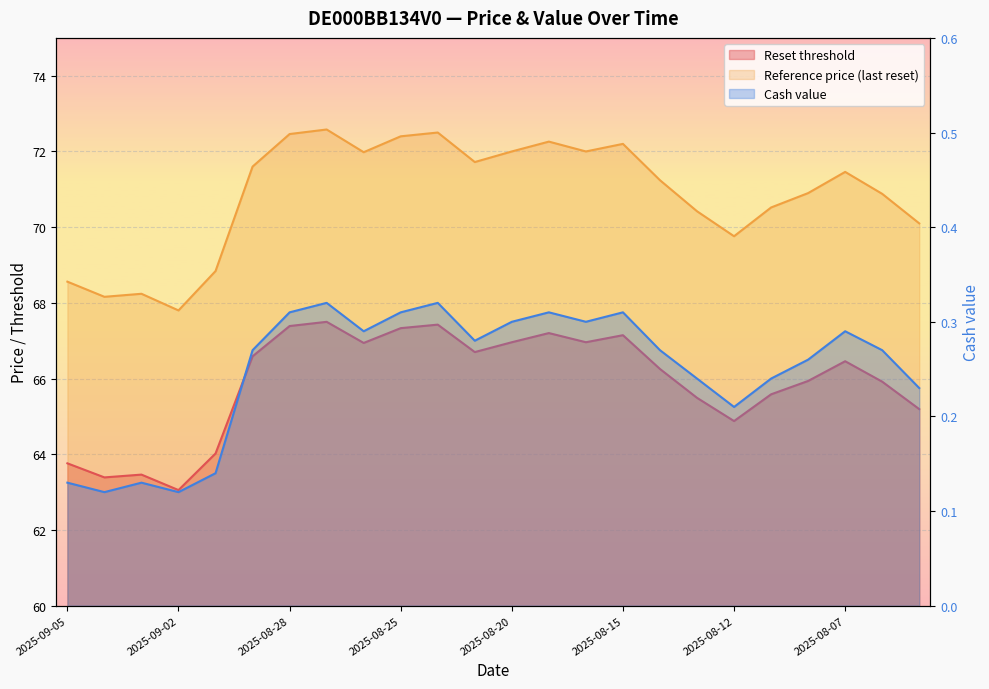

List the series in order of their peak value, lowest first.

Cash value, Reset threshold, Reference price (last reset)